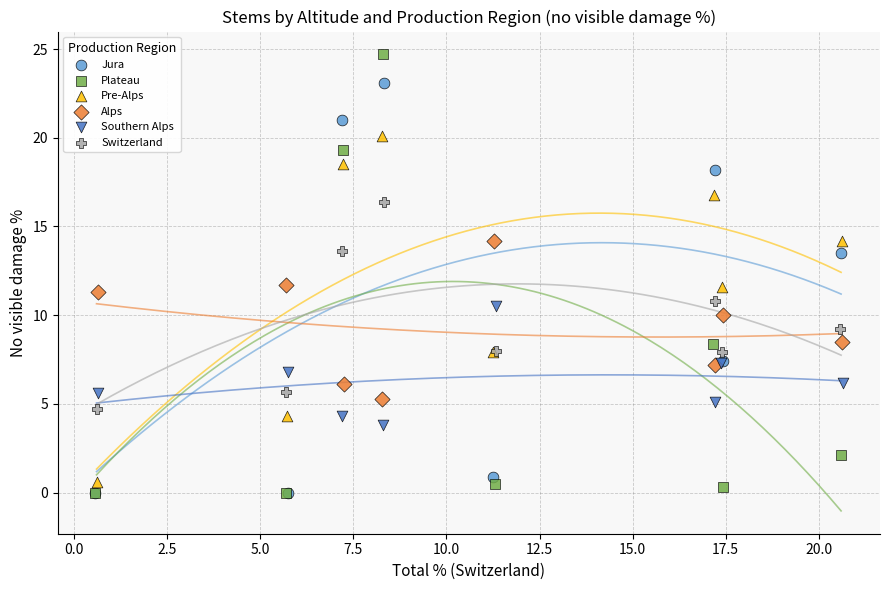

Which series contains the highest Y value?

Plateau